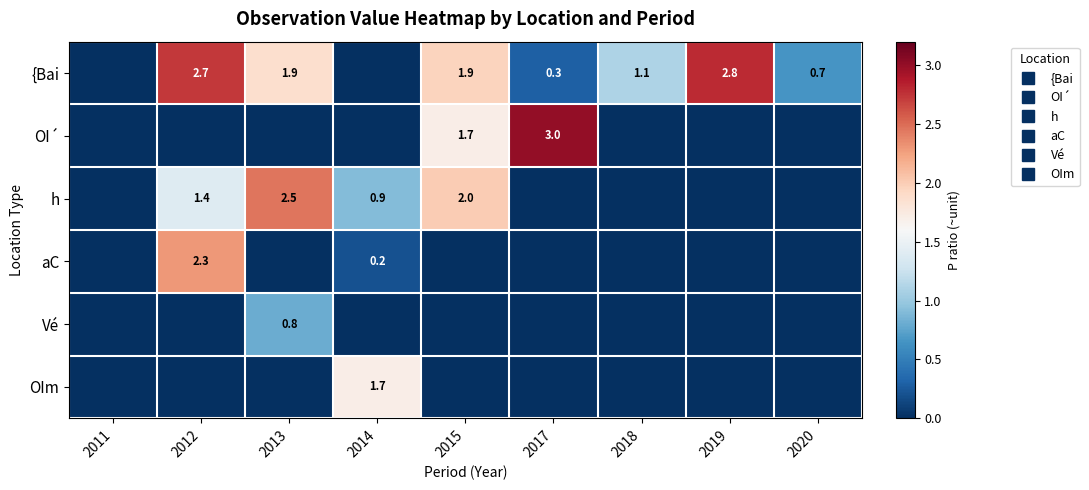

Is the value of OI´ at 2015 greater than the value of Vé at 2011?

Yes